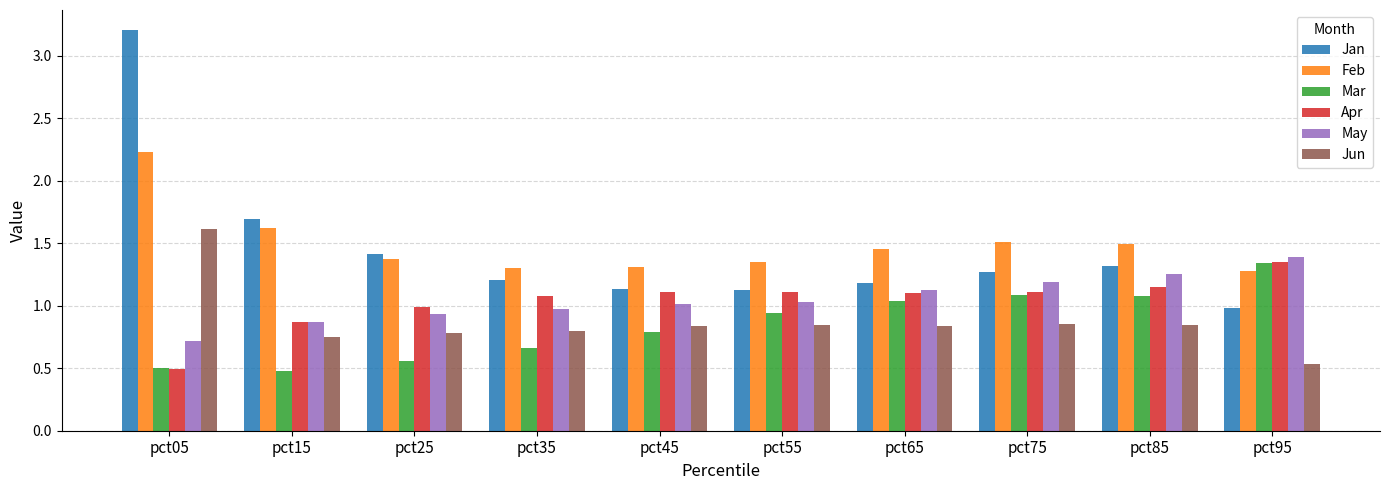

Which category has the lowest value in the Jun series?

pct95